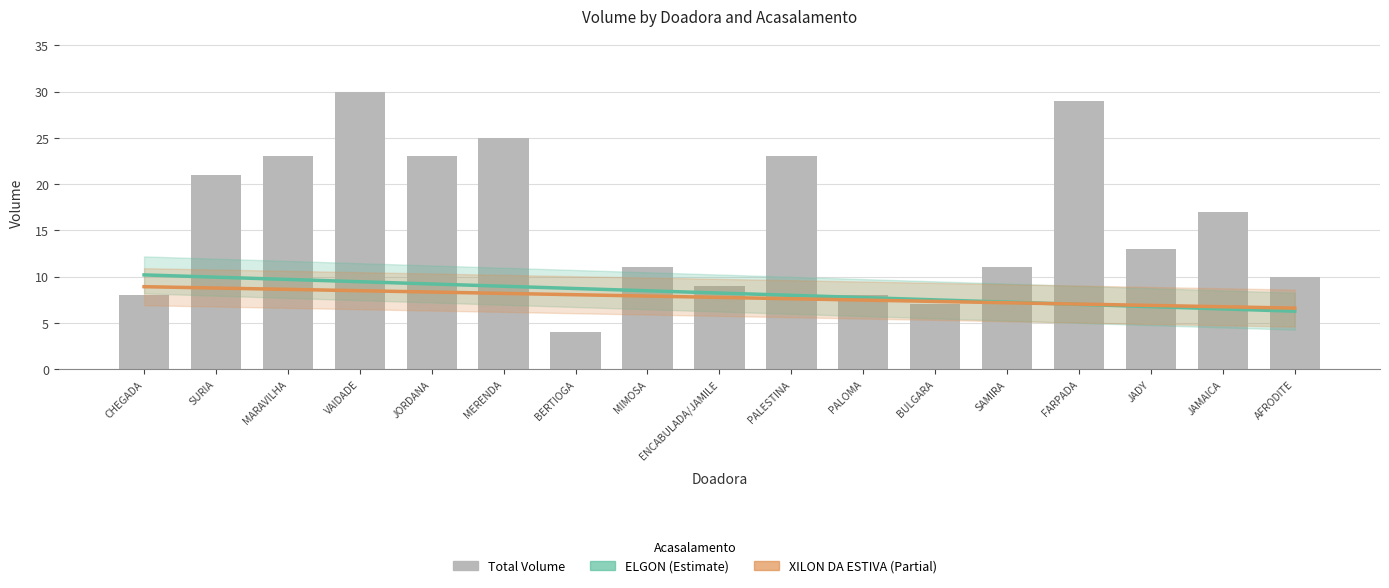

Rank the categories by ELGON value from highest to lowest.

CHEGADA, SURIA, MARAVILHA, VAIDADE, JORDANA, MERENDA, BERTIOGA, MIMOSA, ENCABULADA/JAMILE, PALESTINA, PALOMA, BULGARA, SAMIRA, FARPADA, JADY, JAMAICA, AFRODITE